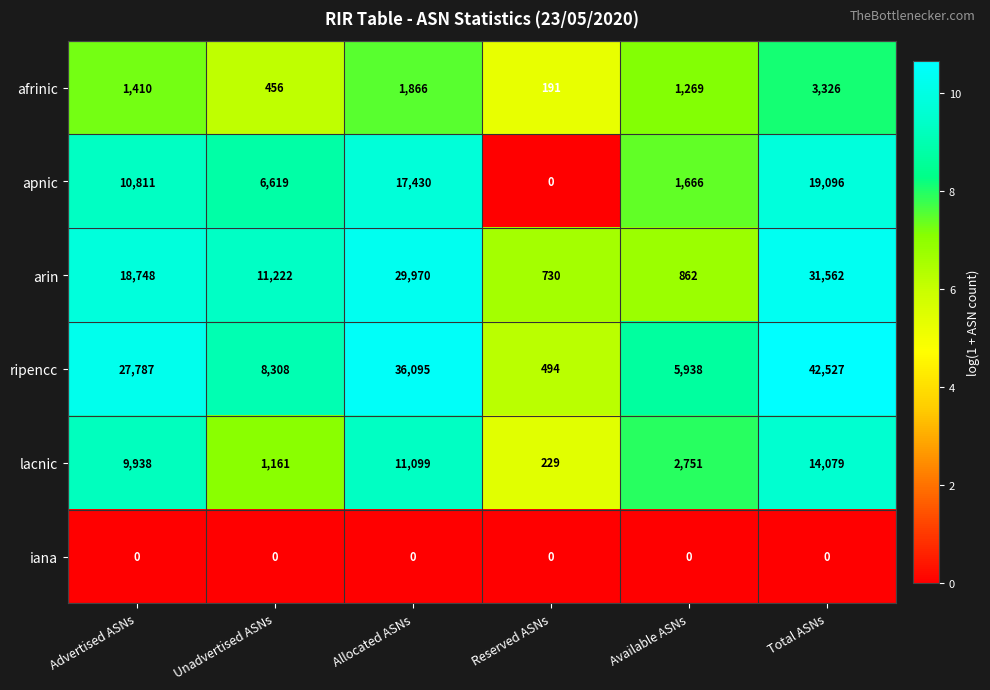

How many data points does each series have?

6